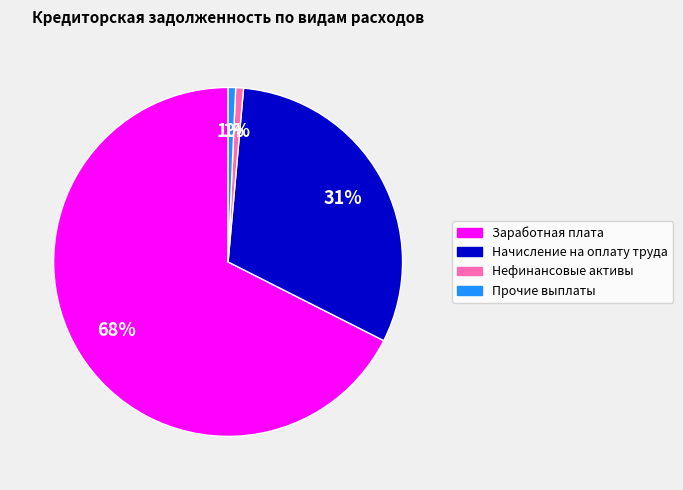

Is there a majority slice in this chart?

Yes